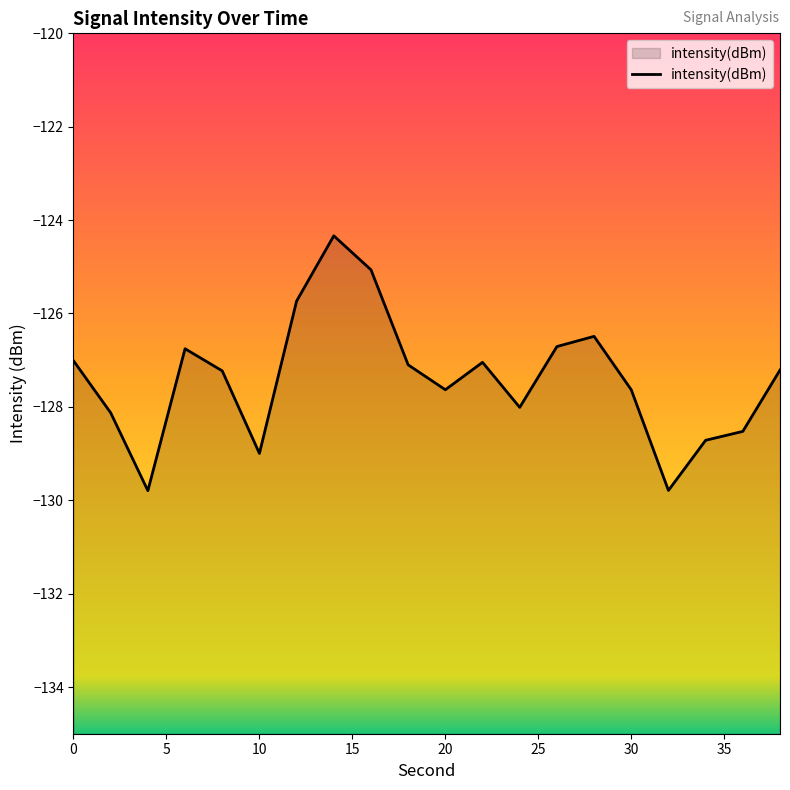

The value at 0 is -127.0. True or false?

True